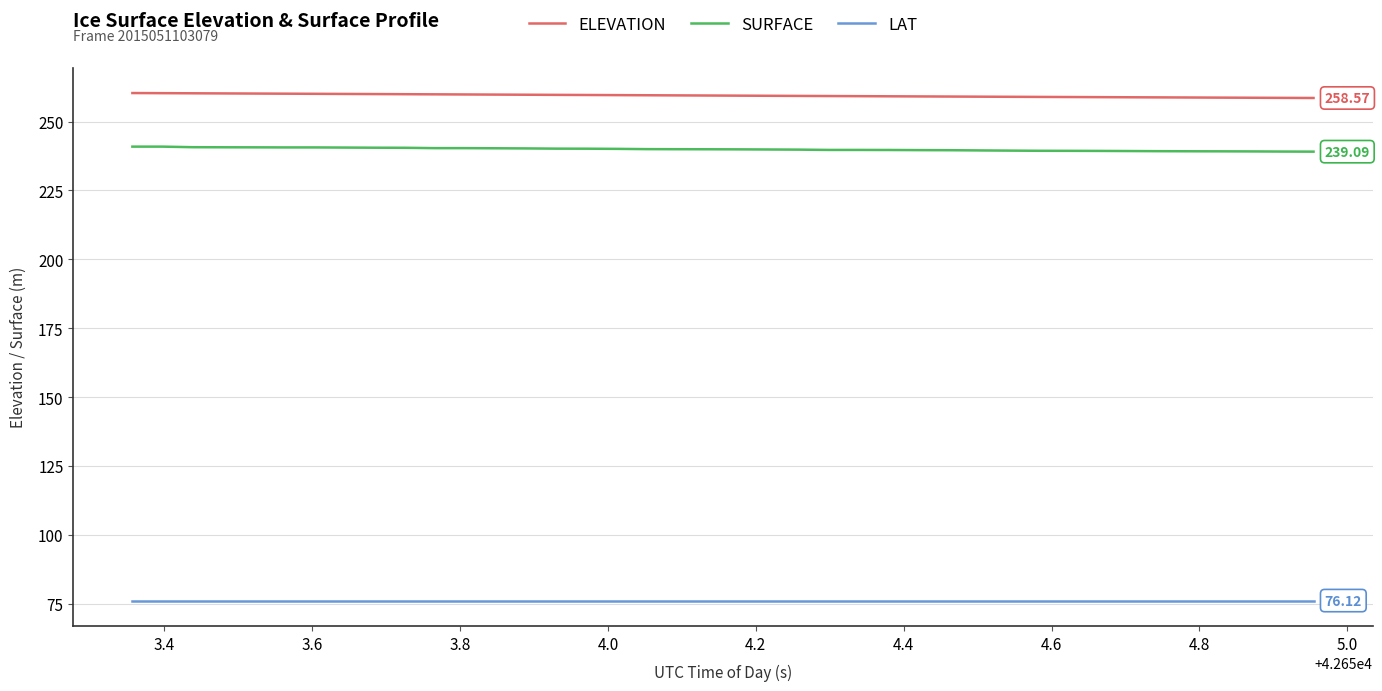

List the series in order of their peak value, highest first.

ELEVATION, SURFACE, LAT